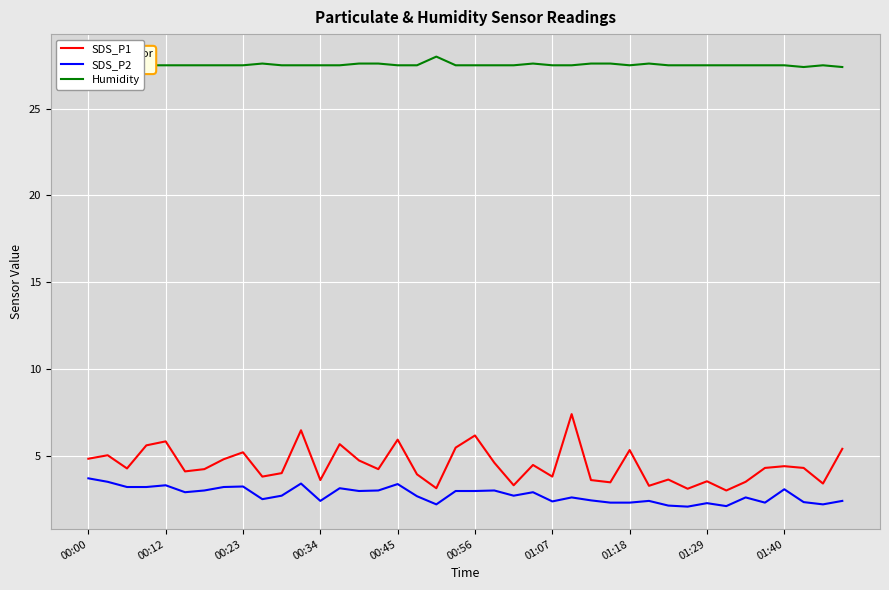

What is the difference between the maximum and minimum values in the Humidity series?

0.6